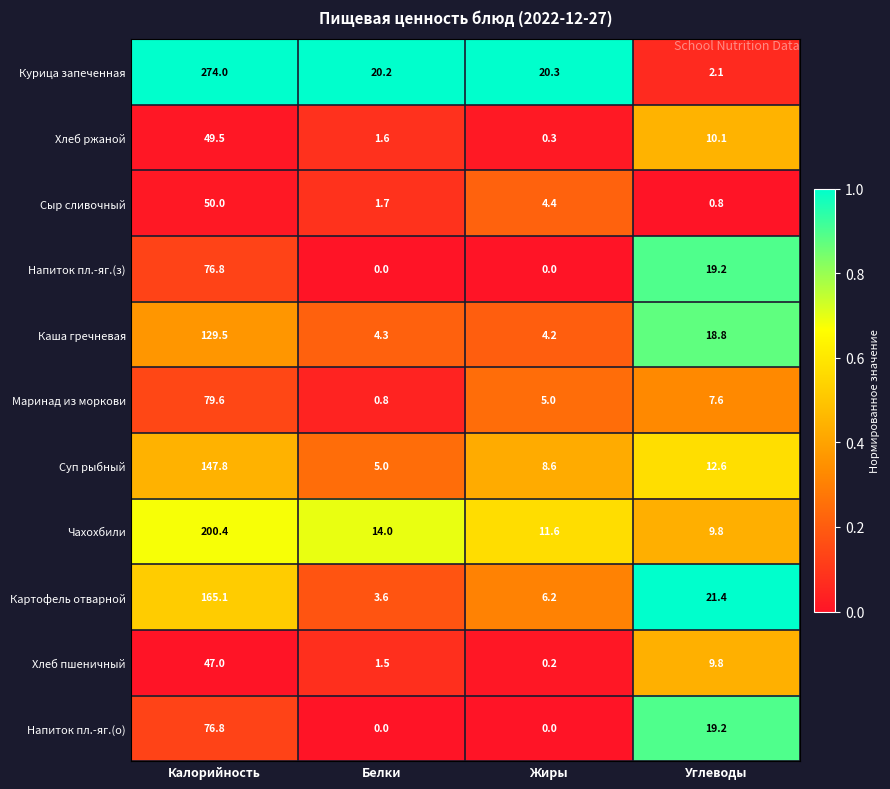

What is the sum of the Напиток пл.-яг.(о) values at Белки and Калорийность?

76.8